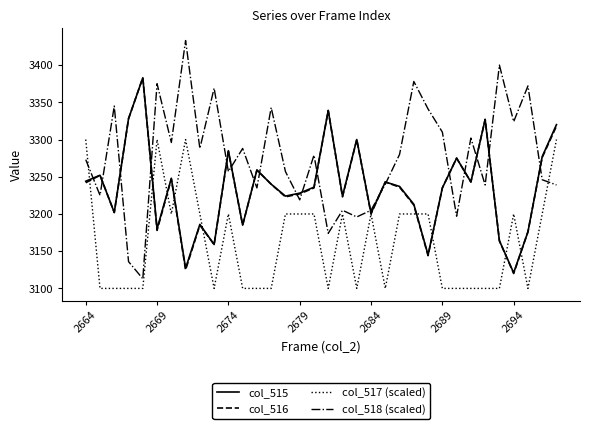

How many times do col_518 (scaled) and col_516 cross each other?

19